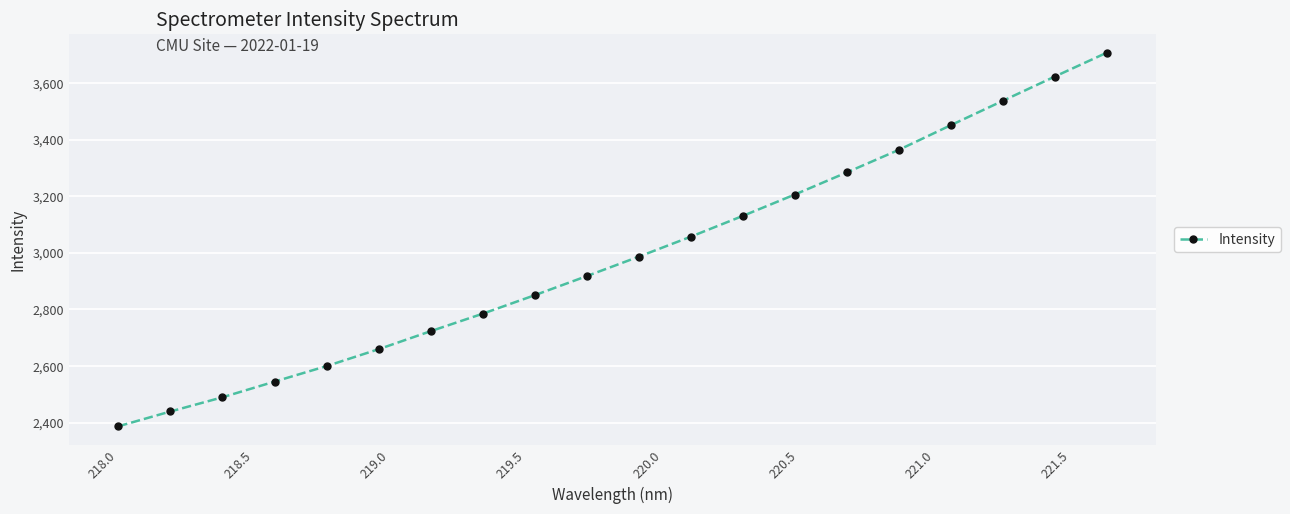

What is the minimum value shown in the chart?

2387.0